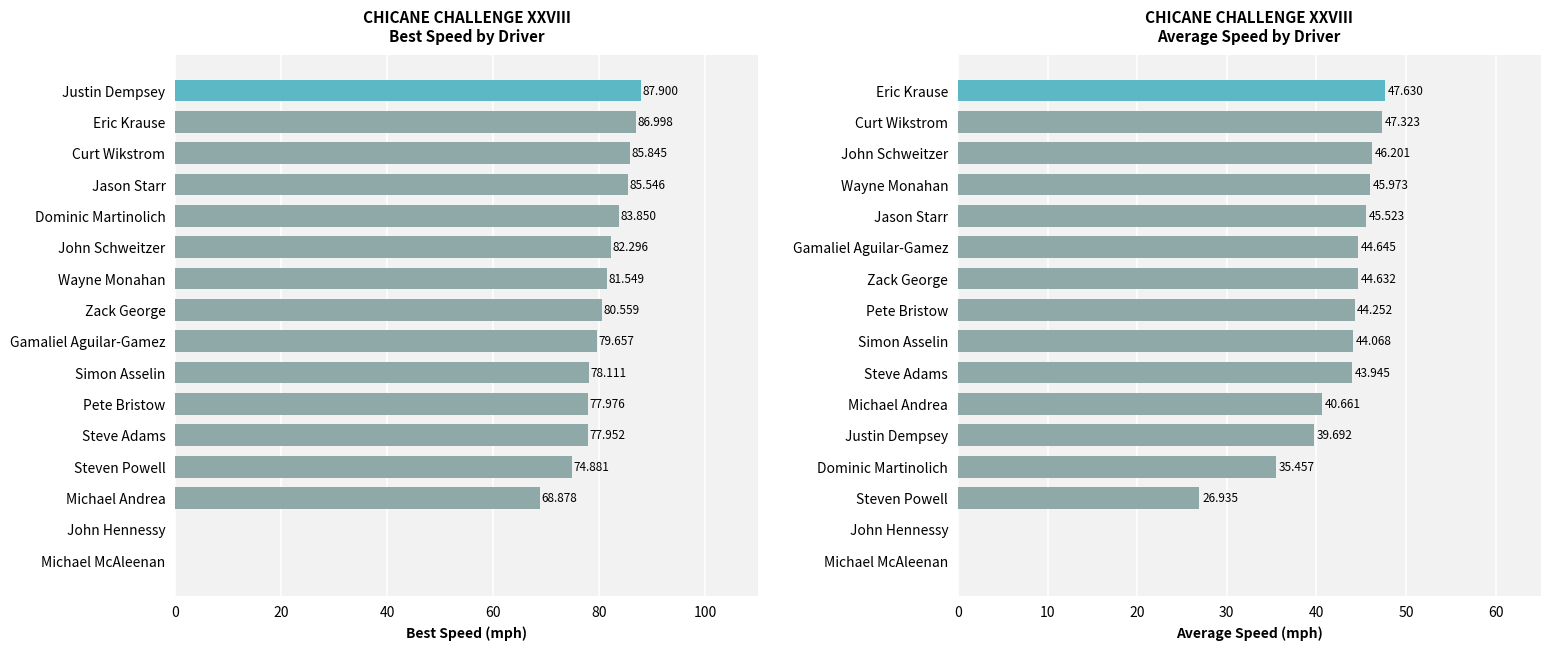

How many values in the Average Speed series exceed 44?

9